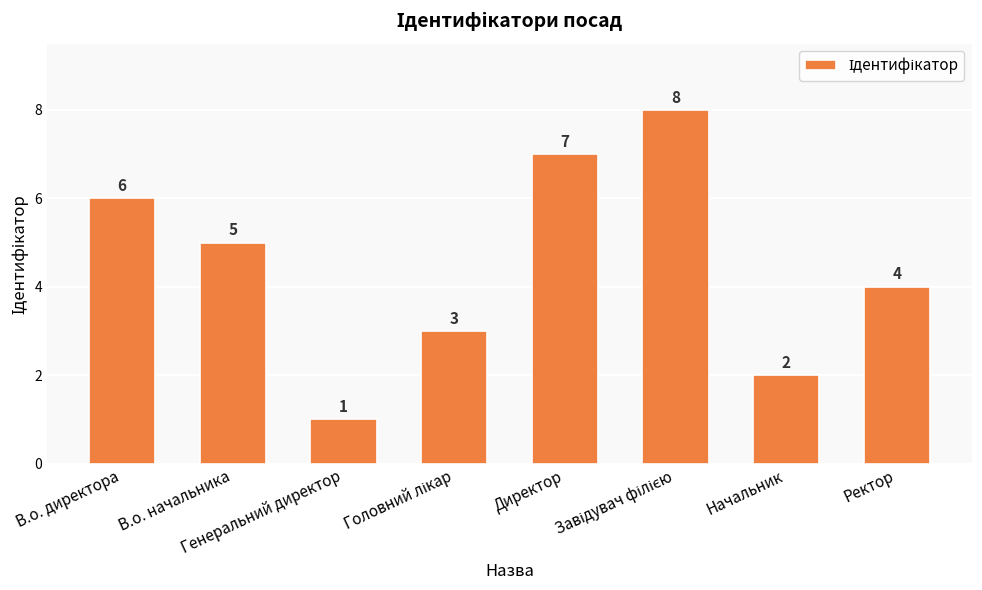

What is the value of the 1st bar from the left?

6